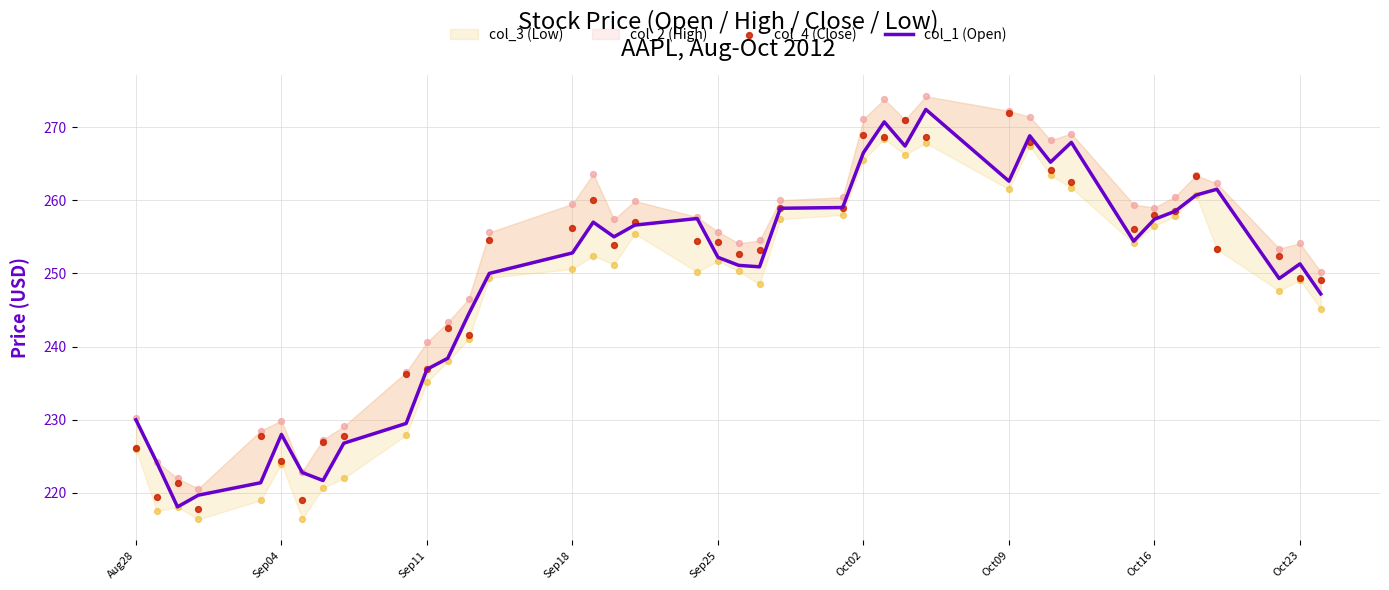

Is the value of col_4 (Close) at 22 greater than the value of col_2 (High) at 15?

No